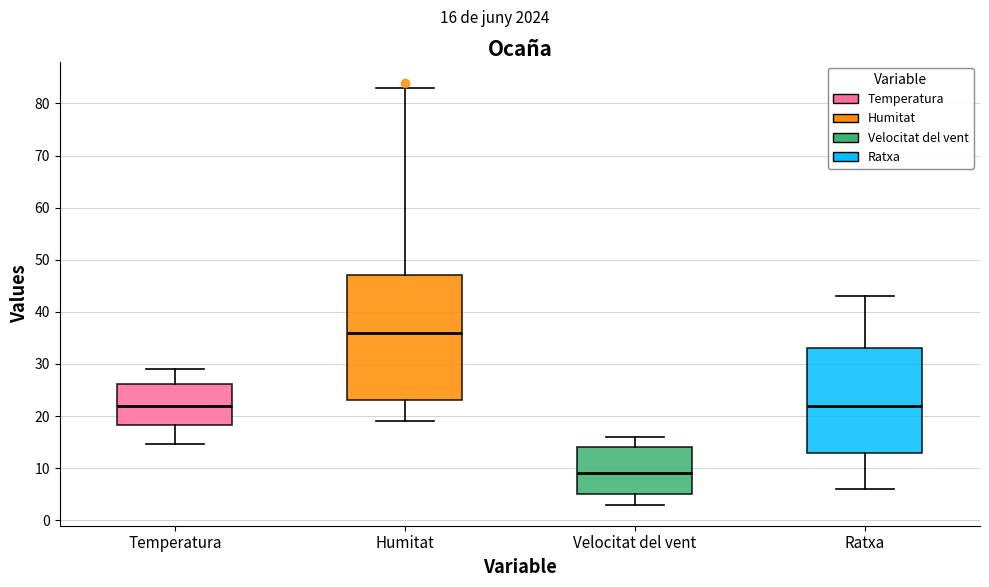

Reading left to right, transcribe this box plot: for each box, give where its median line is, the range the box spans, and where its two whiskers end, as read against the y-axis. The values are not printed on the chart, so give them approximately, as read against the axis.

Temperatura: median 22, box 18 to 26, whiskers 15 to 29
Humitat: median 36, box 23 to 47, whiskers 19 to 83
Velocitat del vent: median 9, box 5 to 14, whiskers 3 to 16
Ratxa: median 22, box 13 to 33, whiskers 6 to 43